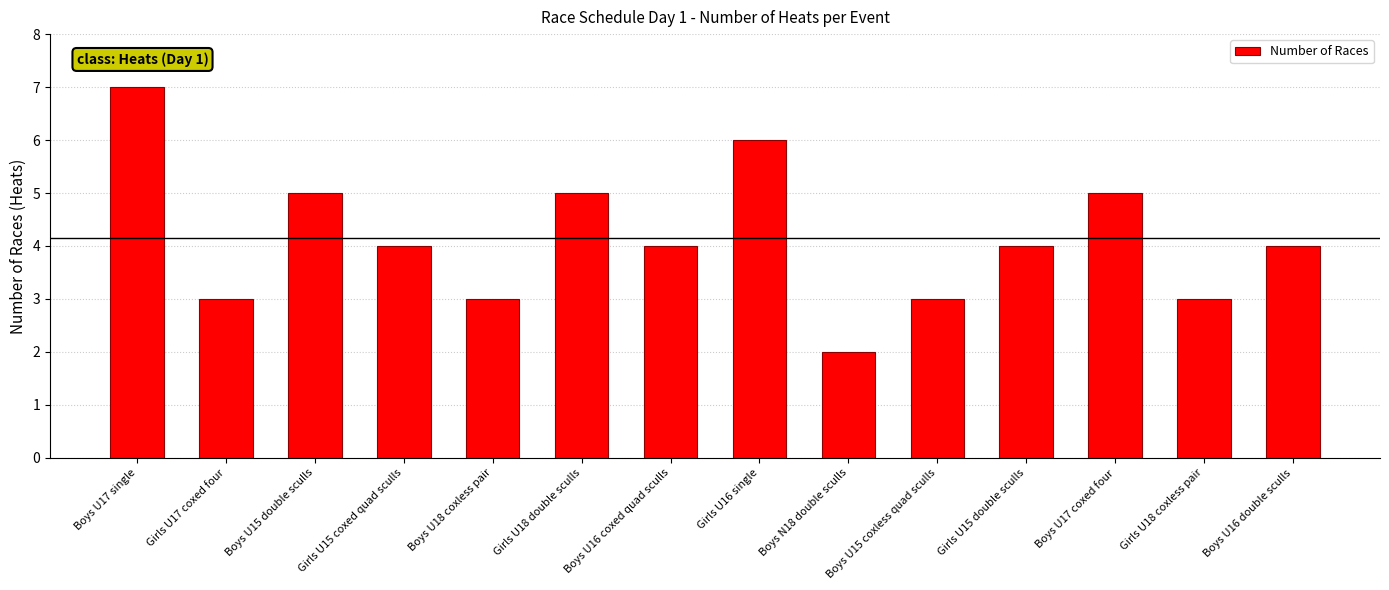

What is the ratio of the value at Boys U15 coxless quad sculls to the value at Girls U15 double sculls?

0.8